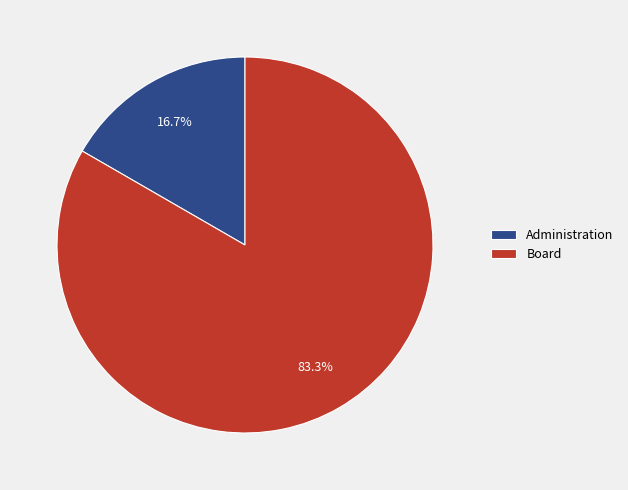

Combined, do Board and Administration account for over 50%?

Yes